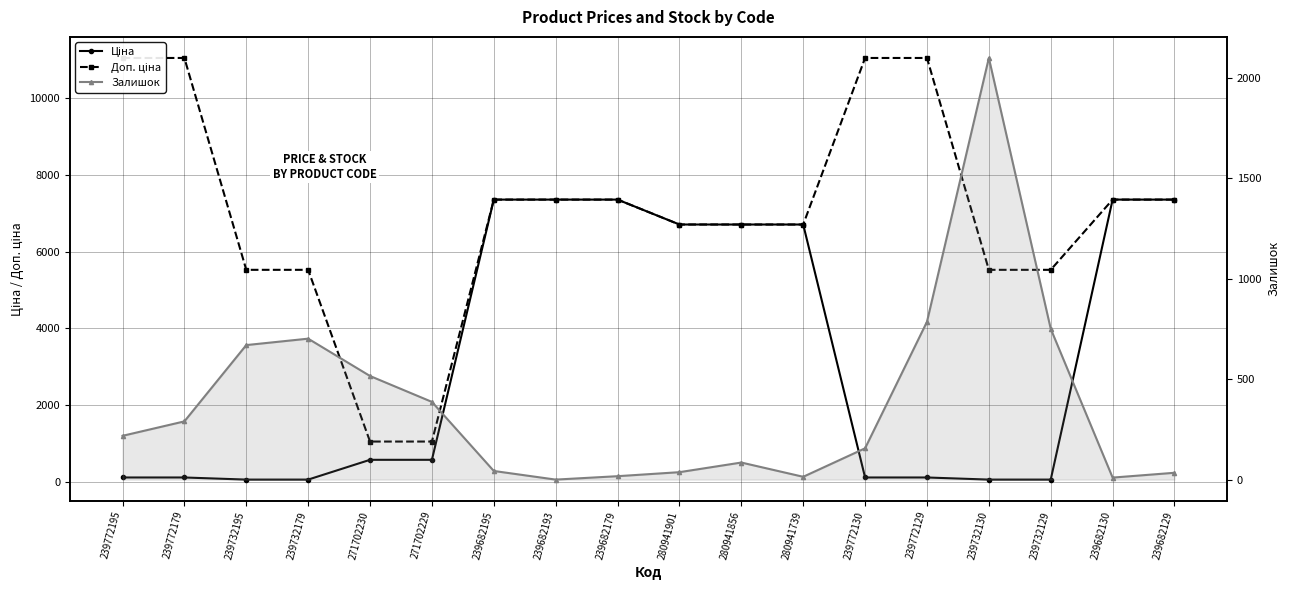

Where does the Залишок series first go above 218?

239772179